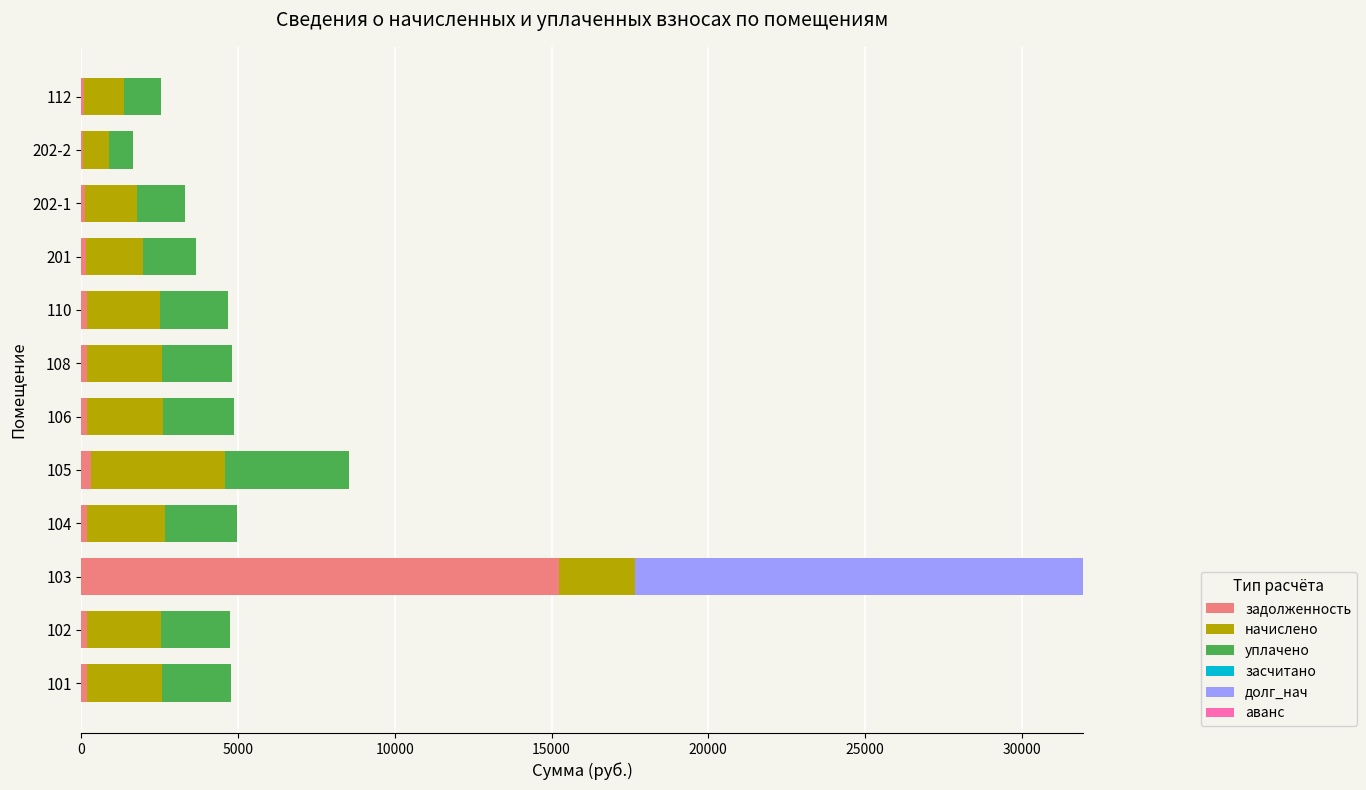

At which category is the sum across all series the highest?

103